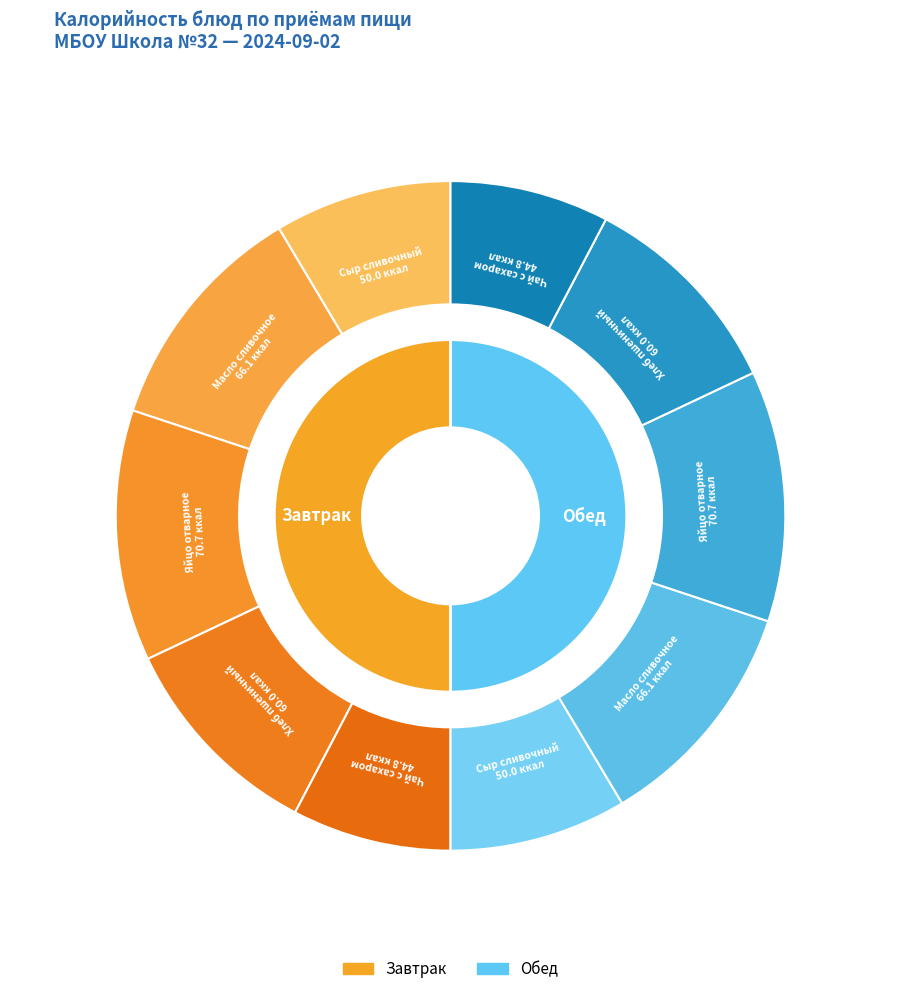

Which has a higher value, Масло сливочное (обед) or Хлеб пшеничный?

Масло сливочное (обед)